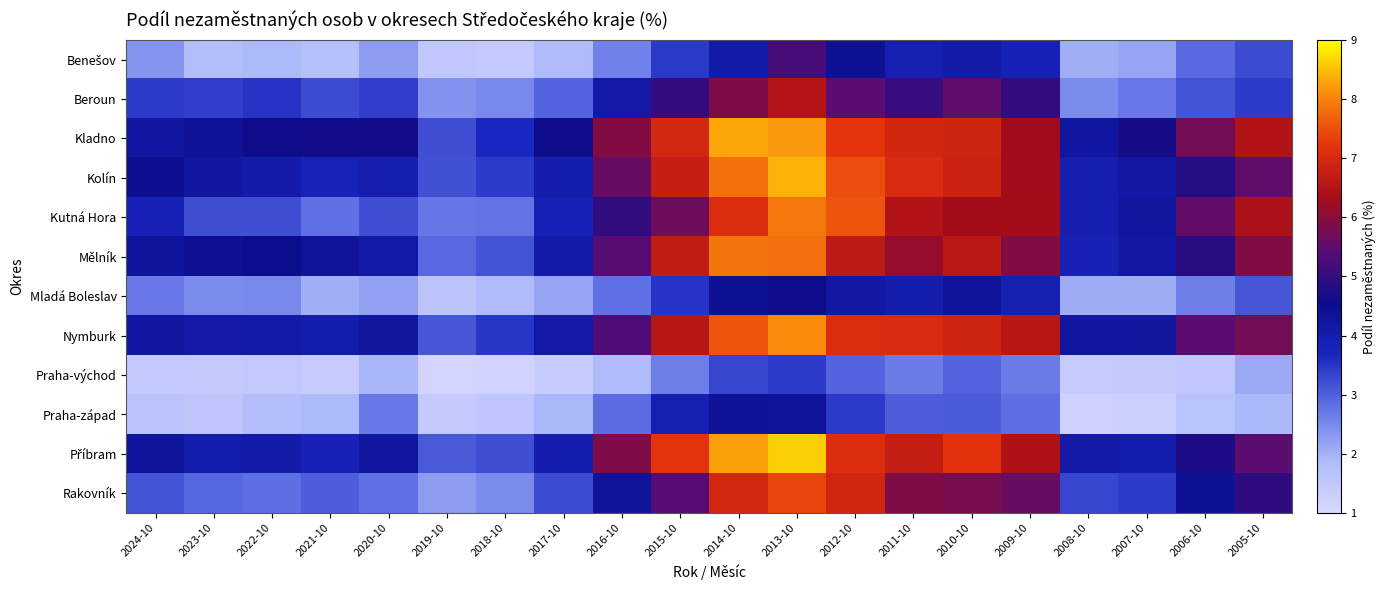

Which label corresponds to the largest value in the chart?

2013-10